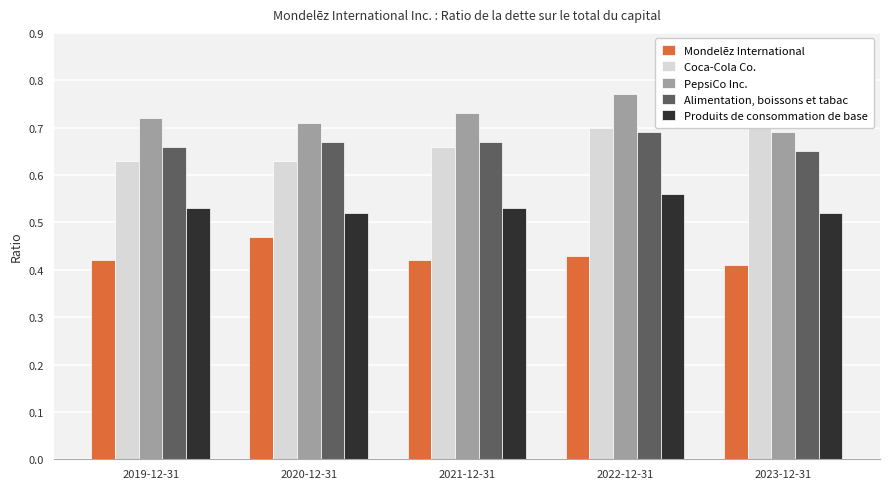

How many Alimentation, boissons et tabac values are between 0 and 1?

5